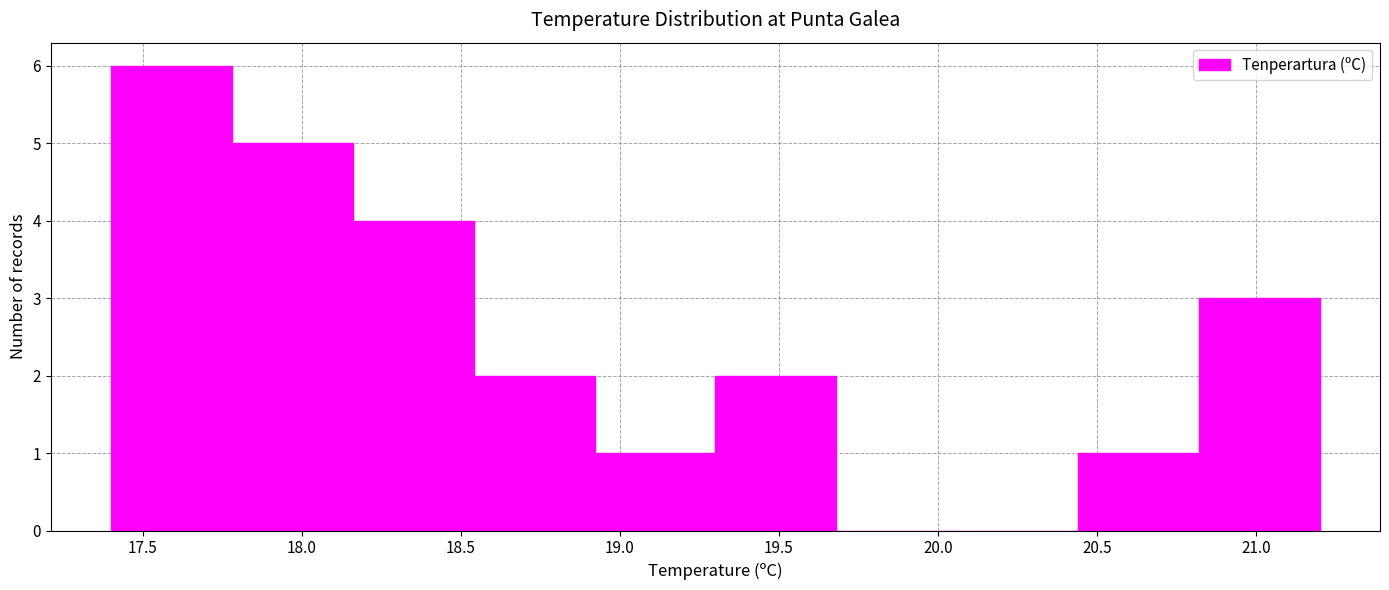

What is the height of the bar covering 18.92 to 19.30 on the x-axis? Neither the bar edges nor the heights are printed on the chart, so give them approximately, as read against the axes.

1